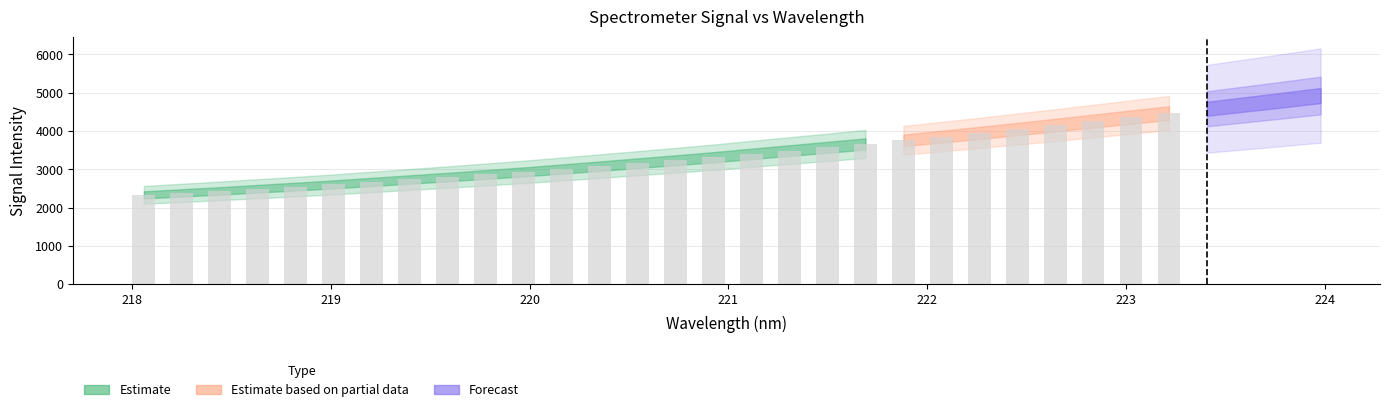

Reading left to right, list all the values displayed in this chart.

0=2331.0	1=2383.7	2=2435.2	3=2491.6	4=2546.8	5=2605.7	6=2669.2	7=2733.1	8=2796.6	9=2863.9	10=2931.6	11=3005.1	12=3081.0	13=3158.1	14=3235.1	15=3314.9	16=3402.3	17=3488.0	18=3573.4	19=3659.9	20=3755.8	21=3851.1	22=3948.6	23=4049.6	24=4151.5	25=4257.6	26=4362.5	27=4467.4	28=4578.8	29=4692.7	30=4806.6	31=4924.6